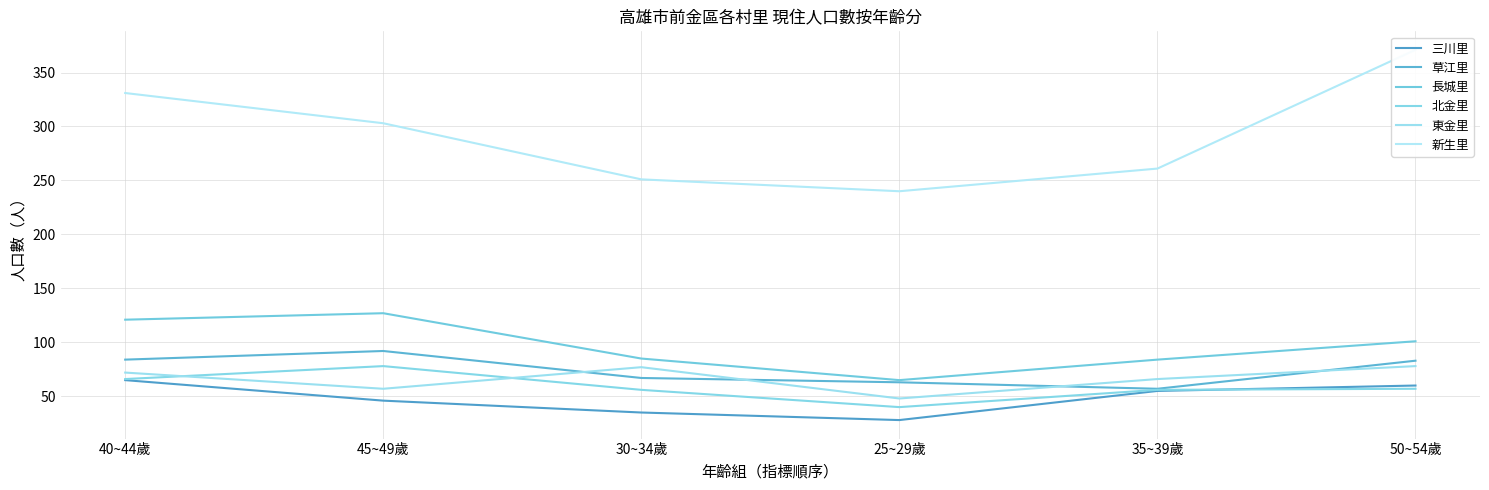

The value of 三川里 at 30~34歲 is 35. True or false?

True